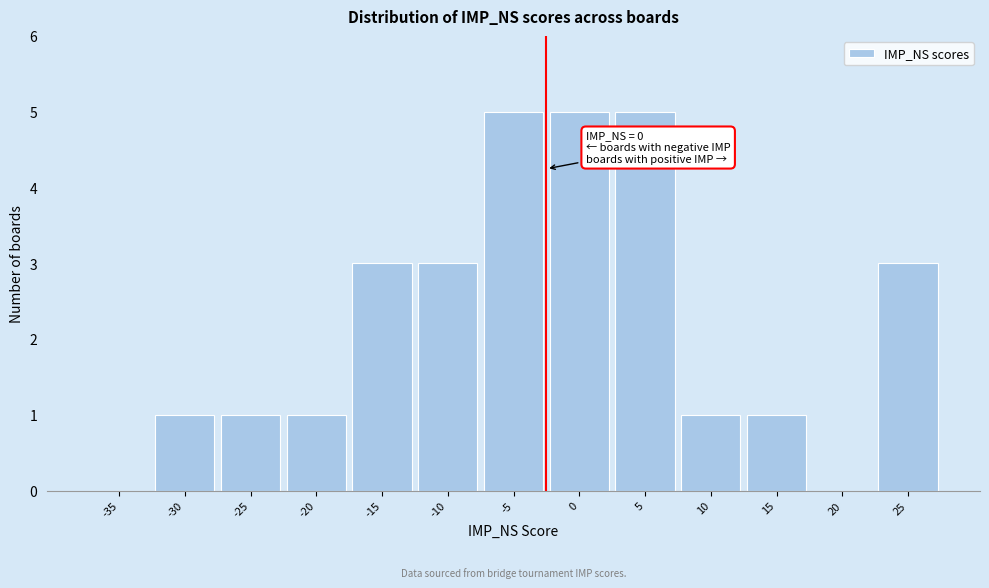

Reading left to right, list all the values displayed in this chart.

-35=0	-30=1	-25=1	-20=1	-15=3	-10=3	-5=5	0=5	5=5	10=1	15=1	20=0	25=3